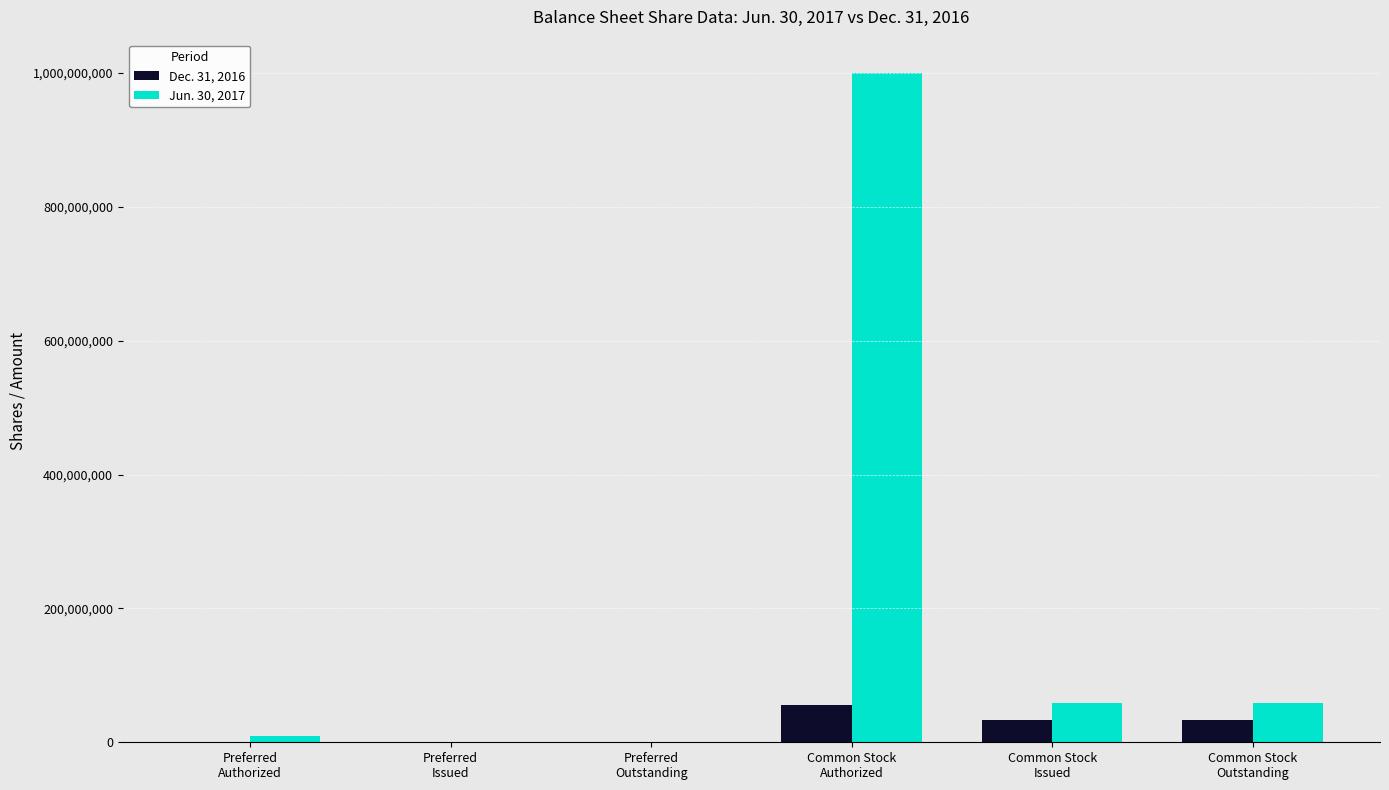

How many series are shown in this chart?

2